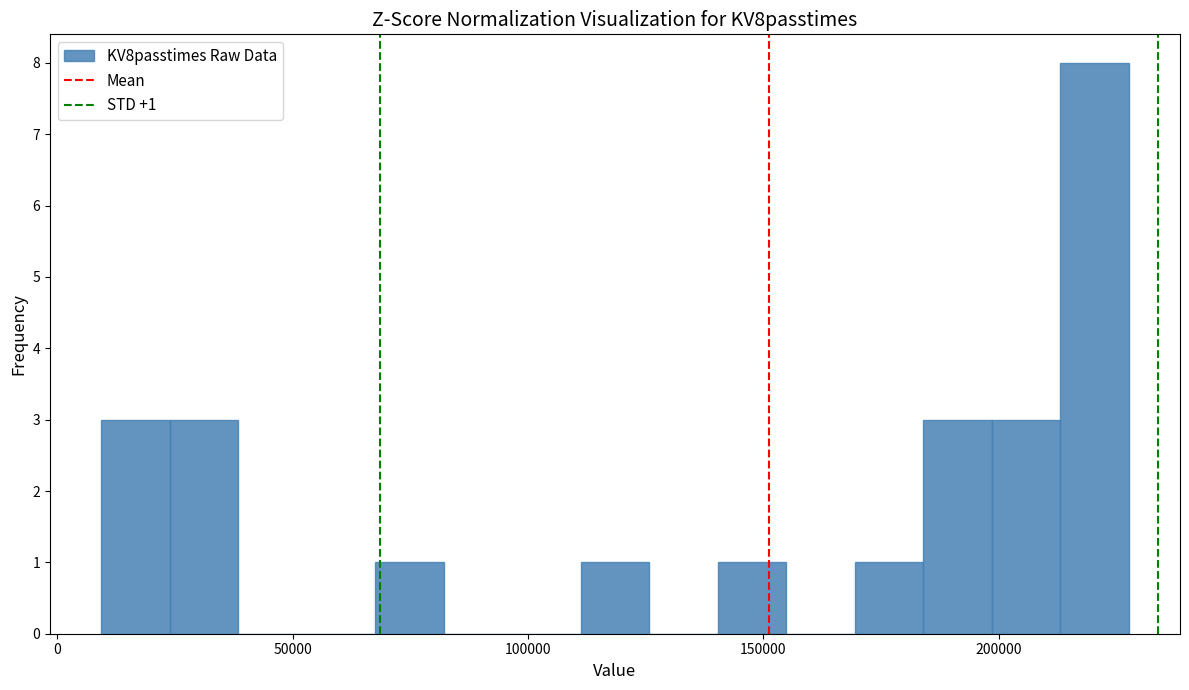

Around what value on the x-axis is the tallest bar? Give the approximate position of its centre, as read against the axis.

220000